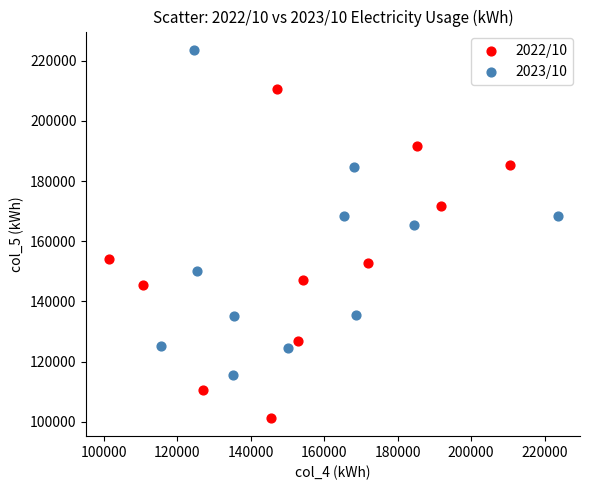

Which series contains the lowest Y value?

2022/10